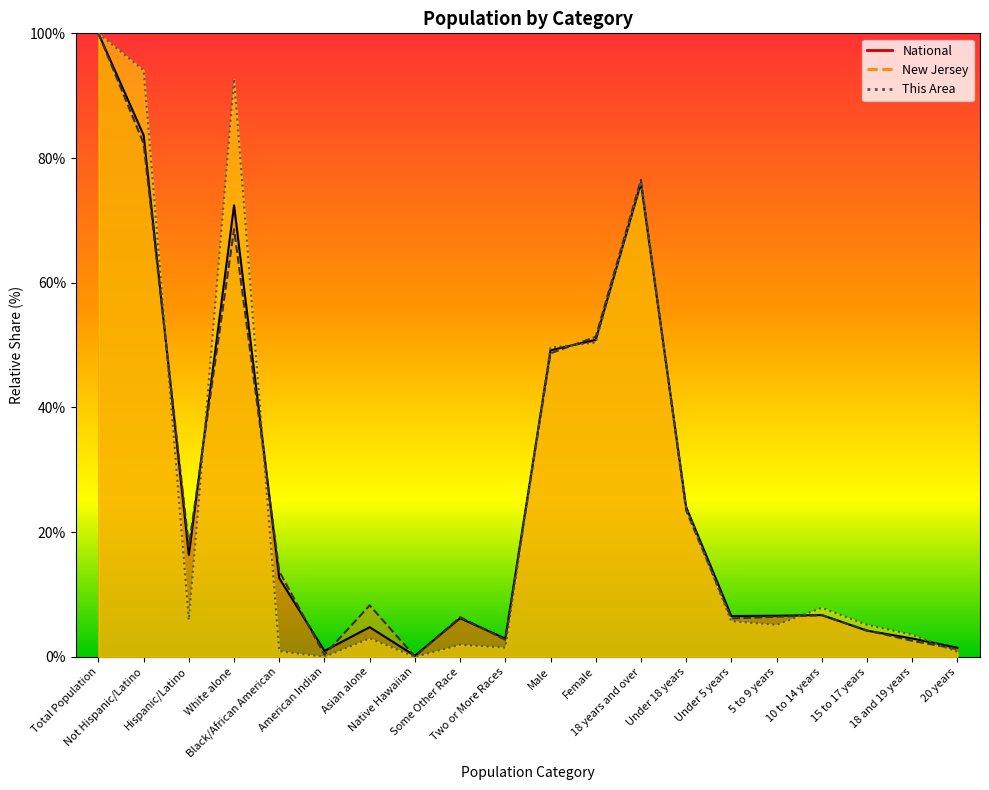

Which series has the largest range (max minus min)?

This Area